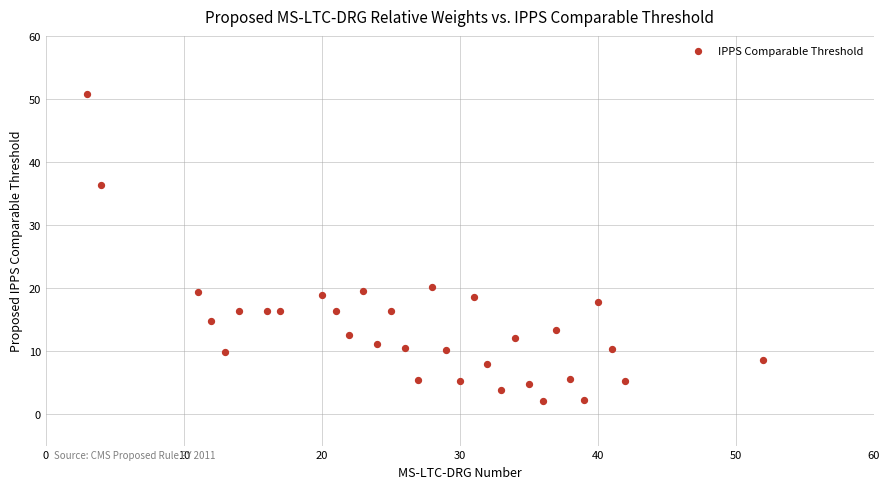

What is the range of Y values (max minus min)?

48.7